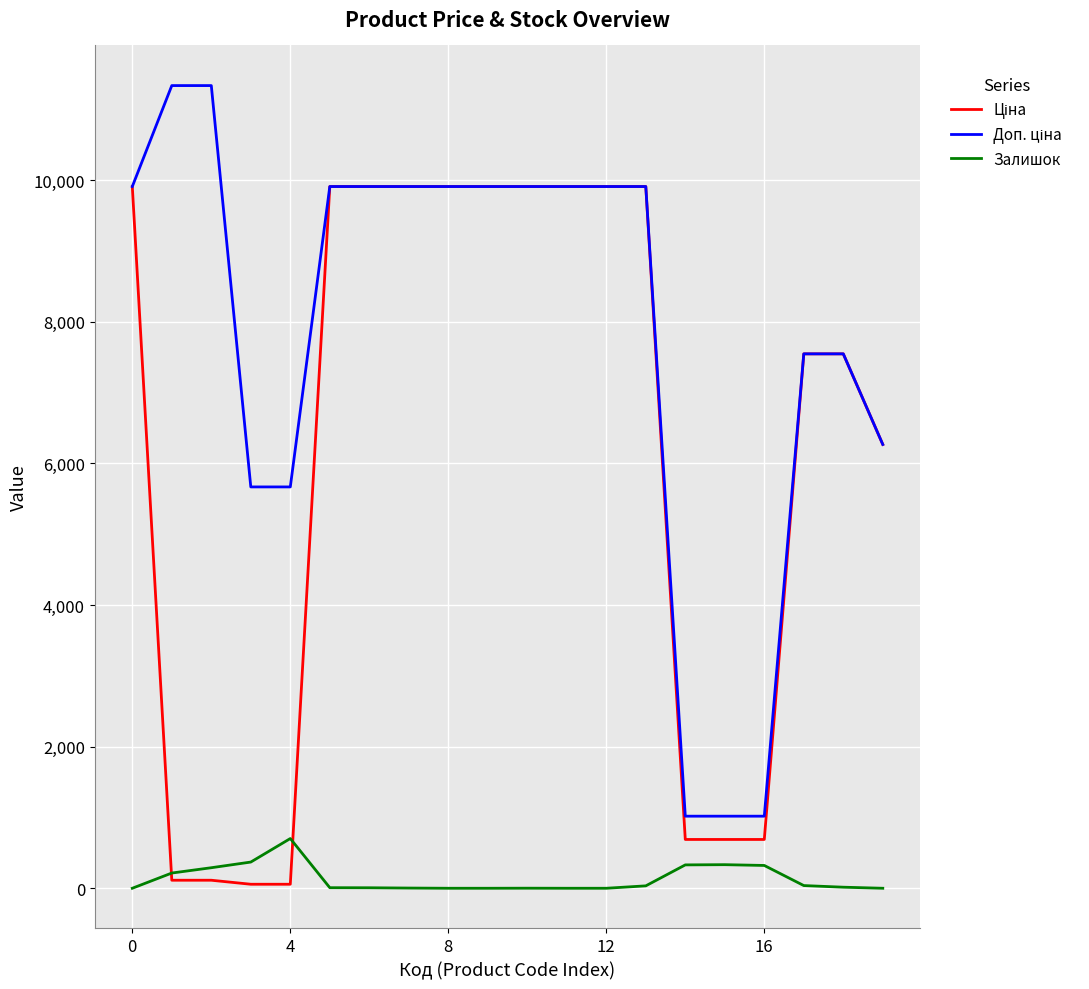

What is the maximum value for Залишок?

702.0